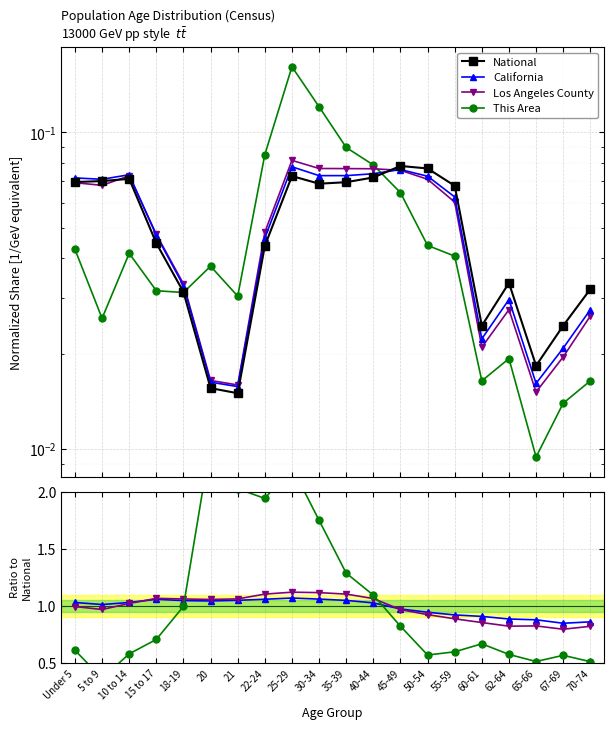

At 25-29, list the series in order from smallest to largest.

National, California, Los Angeles County, This Area